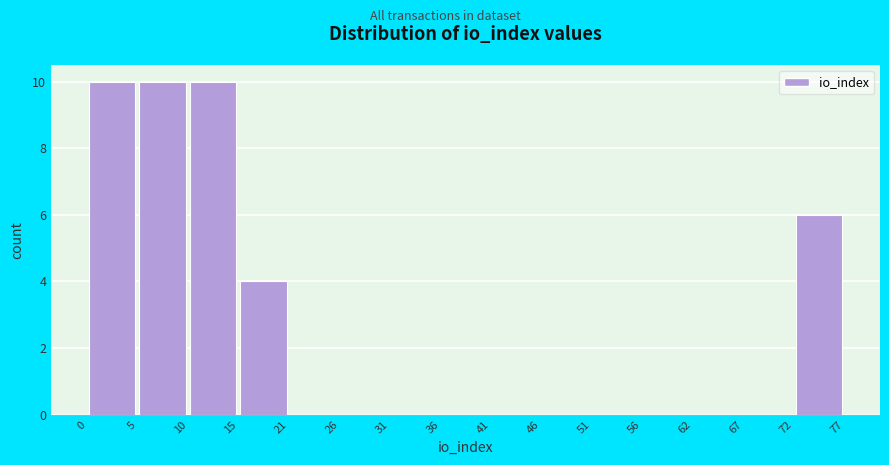

Reading left to right, list every bar in this chart as the range it spans on the x-axis followed by its height. The values are not printed on the chart, so give them approximately, as read against the axis.

0 to 5: 10
5 to 10: 10
10 to 15: 10
15 to 21: 4
21 to 26: 0
26 to 31: 0
31 to 36: 0
36 to 41: 0
41 to 46: 0
46 to 51: 0
51 to 56: 0
56 to 62: 0
62 to 67: 0
67 to 72: 0
72 to 77: 6